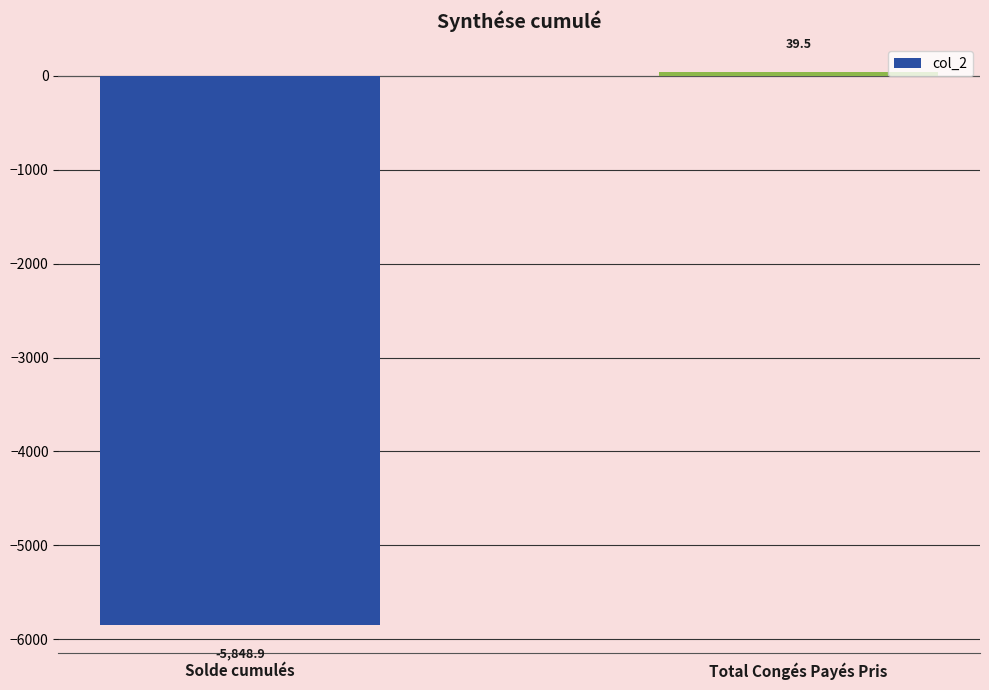

What is the difference between the values at Total Congés Payés Pris and Solde cumulés?

5888.4